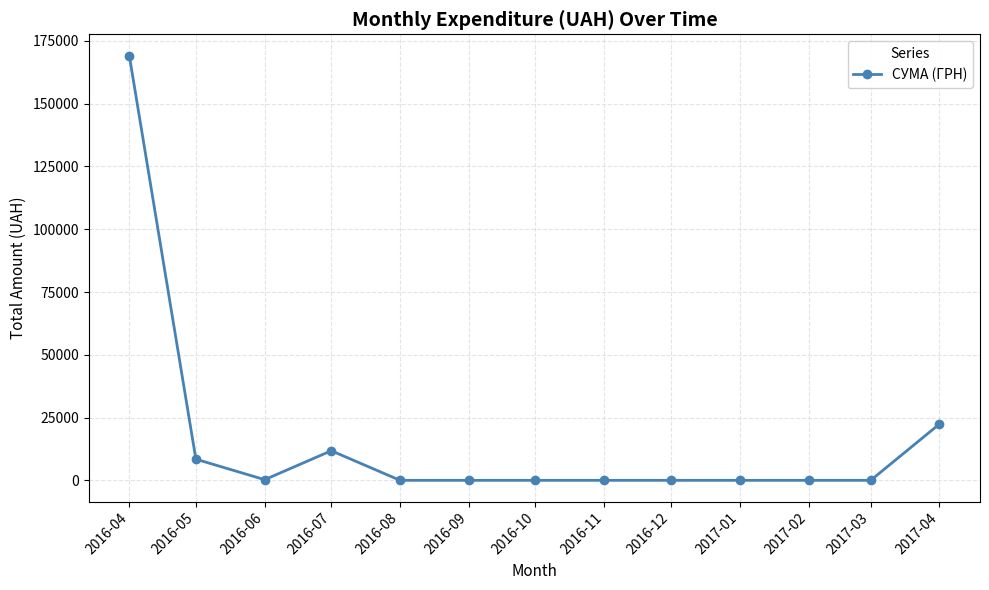

Is it true that the value at 2016-11 is -51816.6?

False